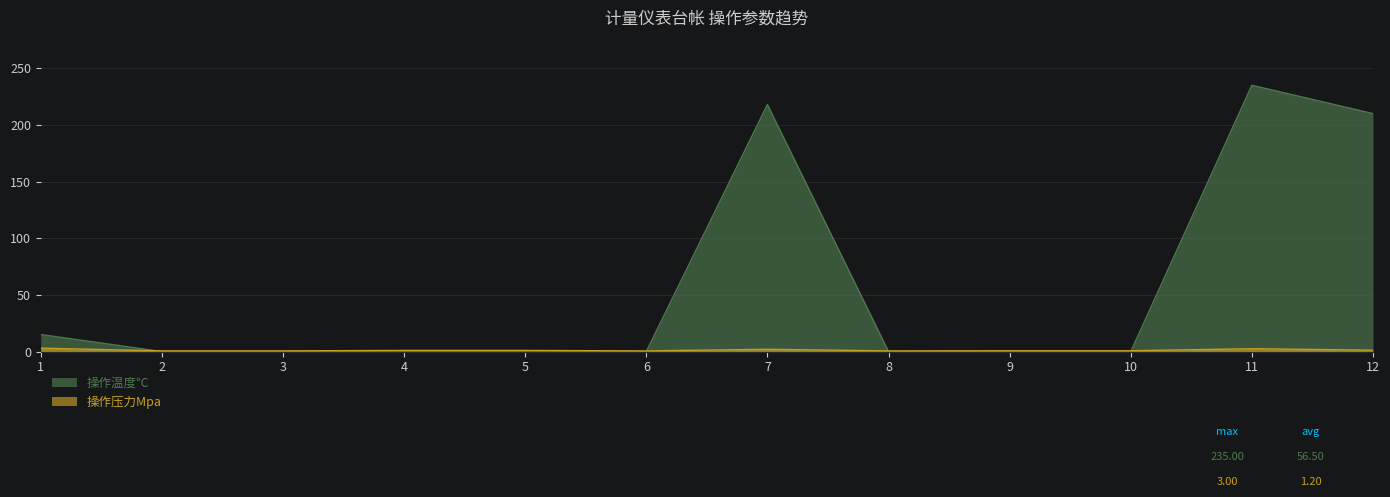

Which label corresponds to the smallest value in the chart?

2